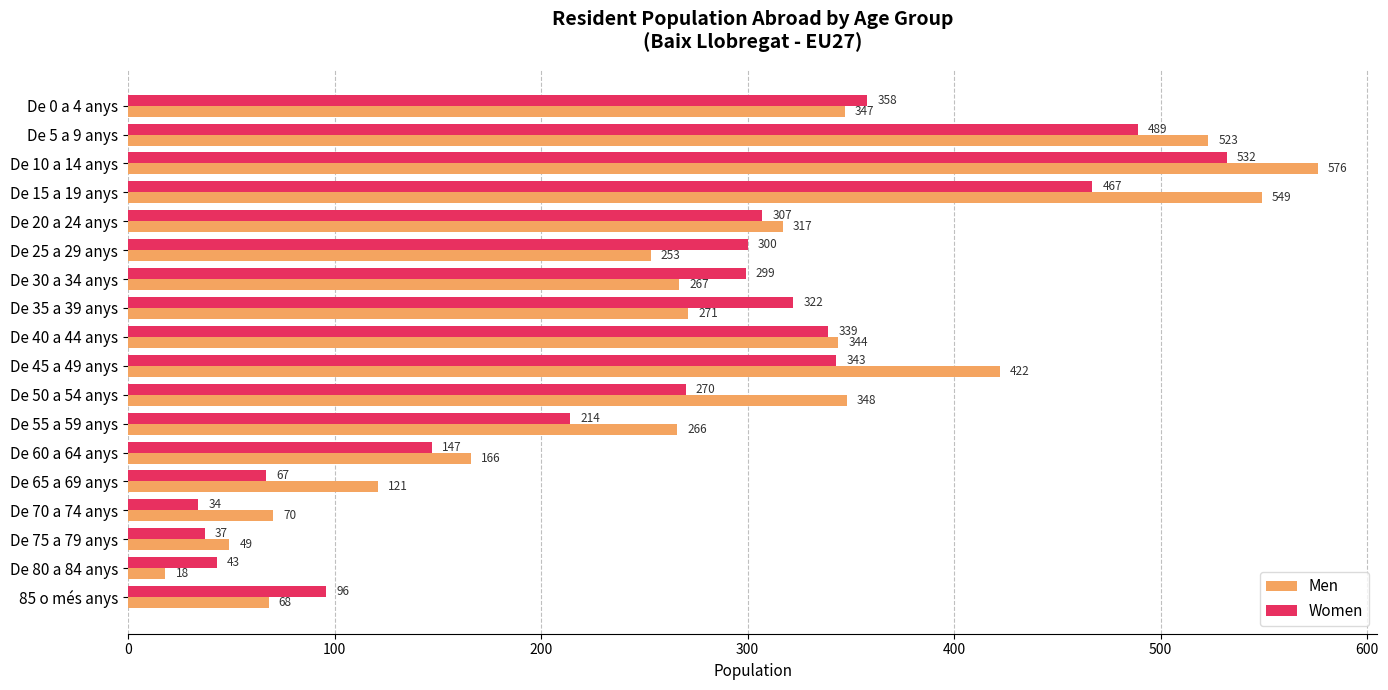

List the series in order of their overall mean, lowest first.

Women, Men